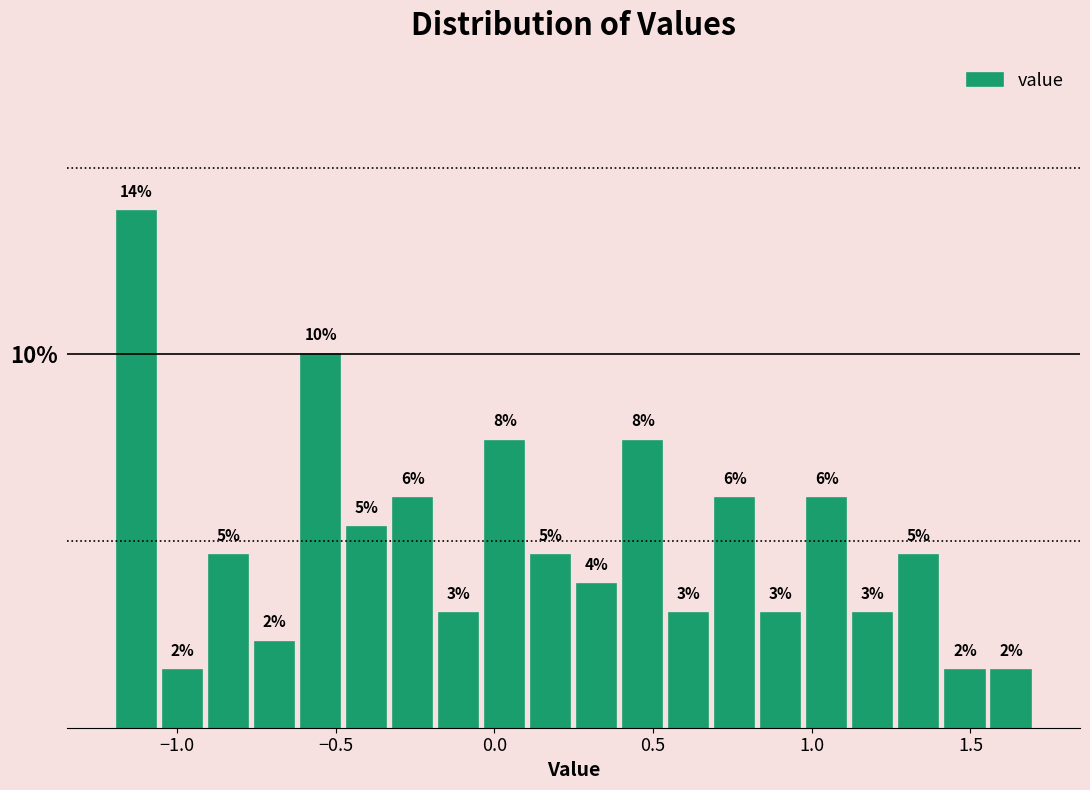

Read against the x-axis, roughly where is the centre of the tallest bar?

-1.15